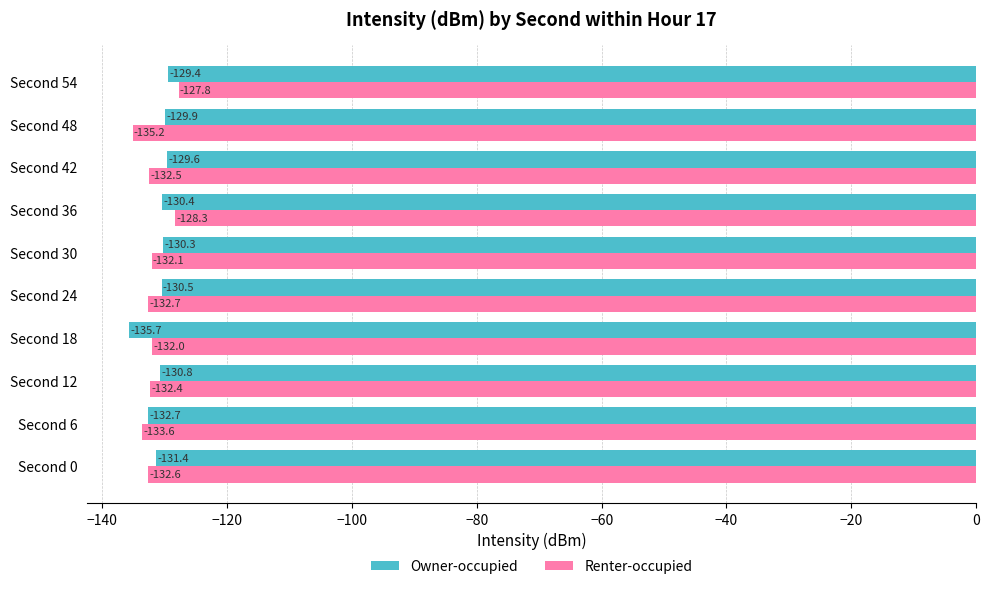

Which series has the widest spread of values?

Renter-occupied